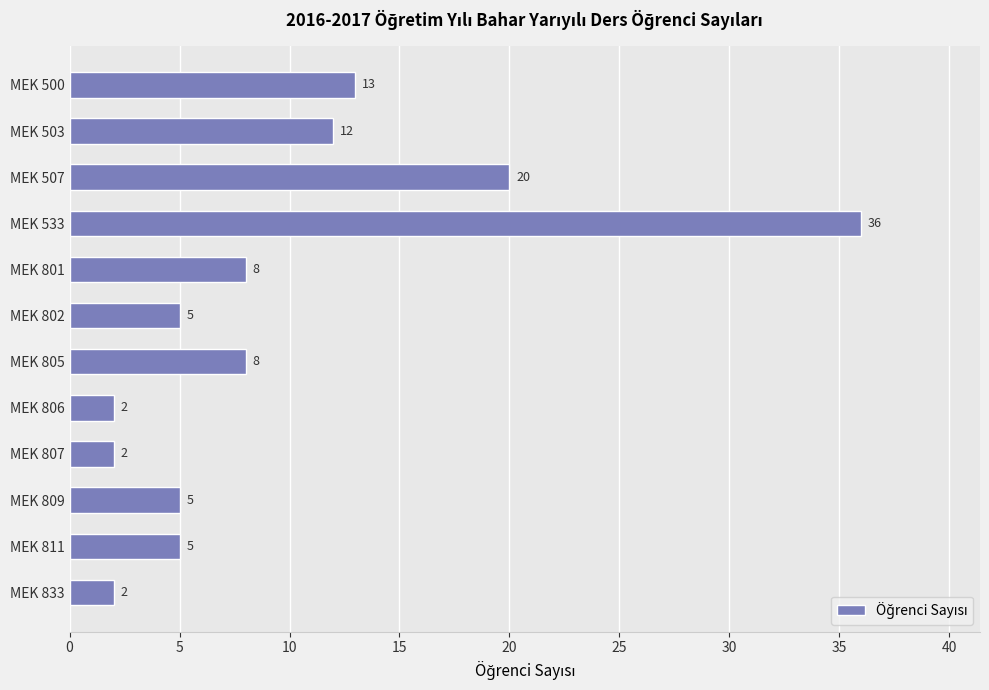

What is the average value?

10